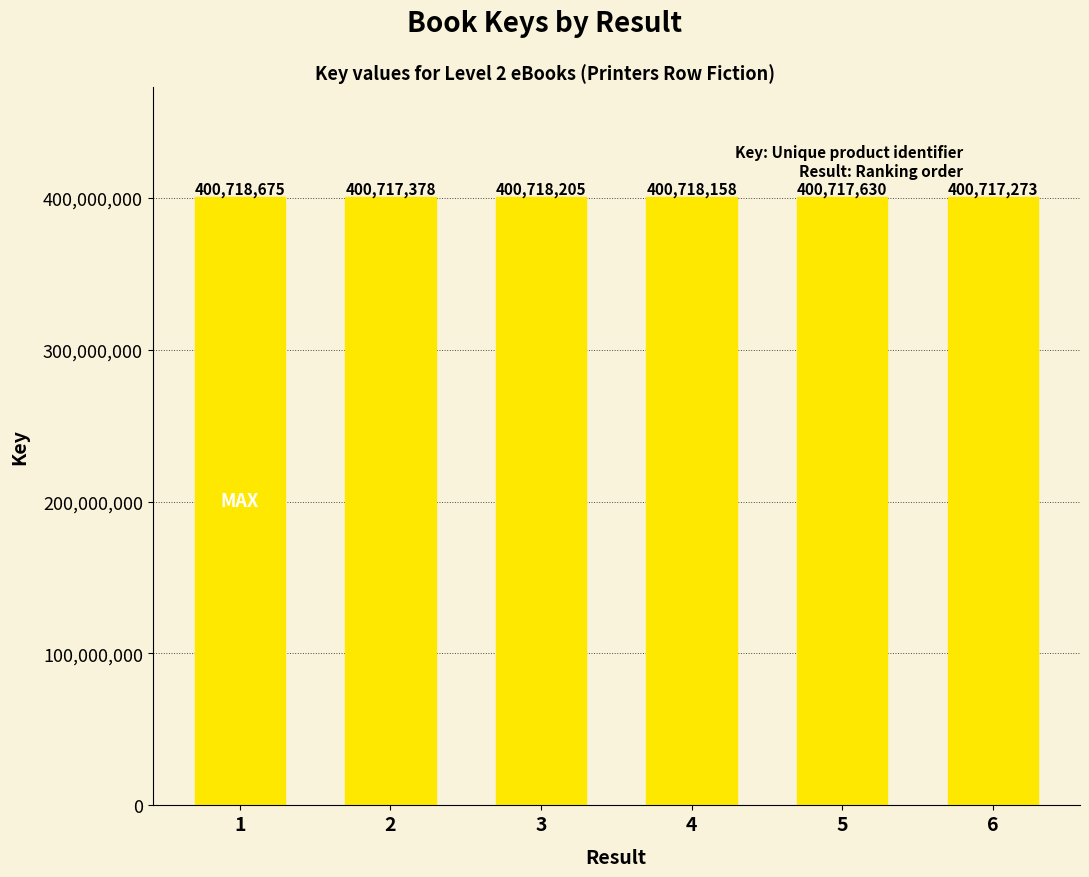

Reading left to right, extract all data points from this chart.

1=400718675	2=400717378	3=400718205	4=400718158	5=400717630	6=400717273